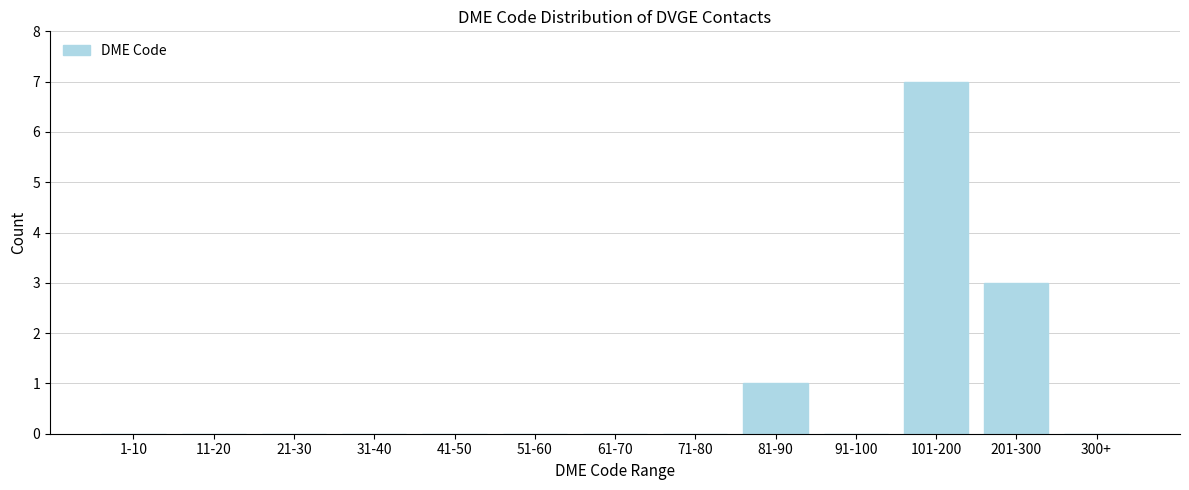

Reading left to right, extract all data points from this chart.

1-10=0	11-20=0	21-30=0	31-40=0	41-50=0	51-60=0	61-70=0	71-80=0	81-90=1	91-100=0	101-200=7	201-300=3	300+=0